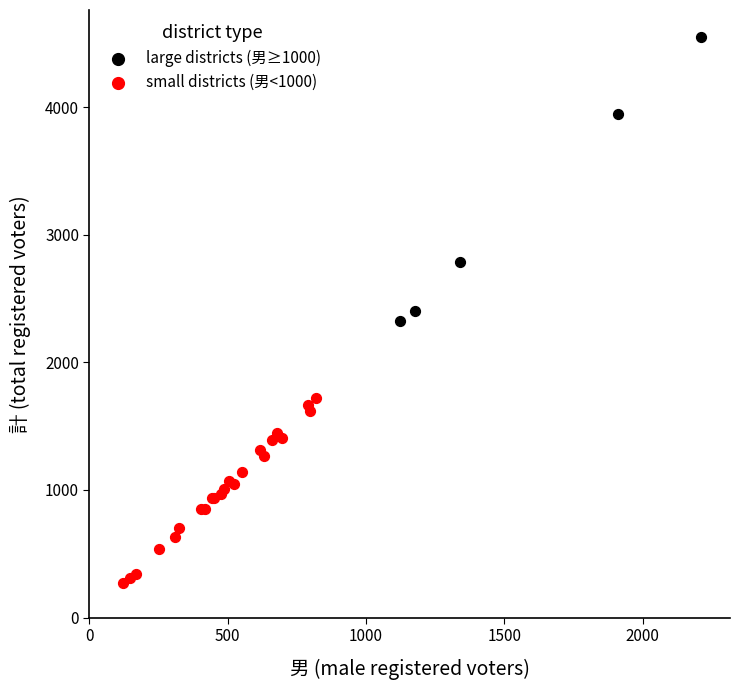

Which series contains the lowest Y value?

small districts (男<1000)